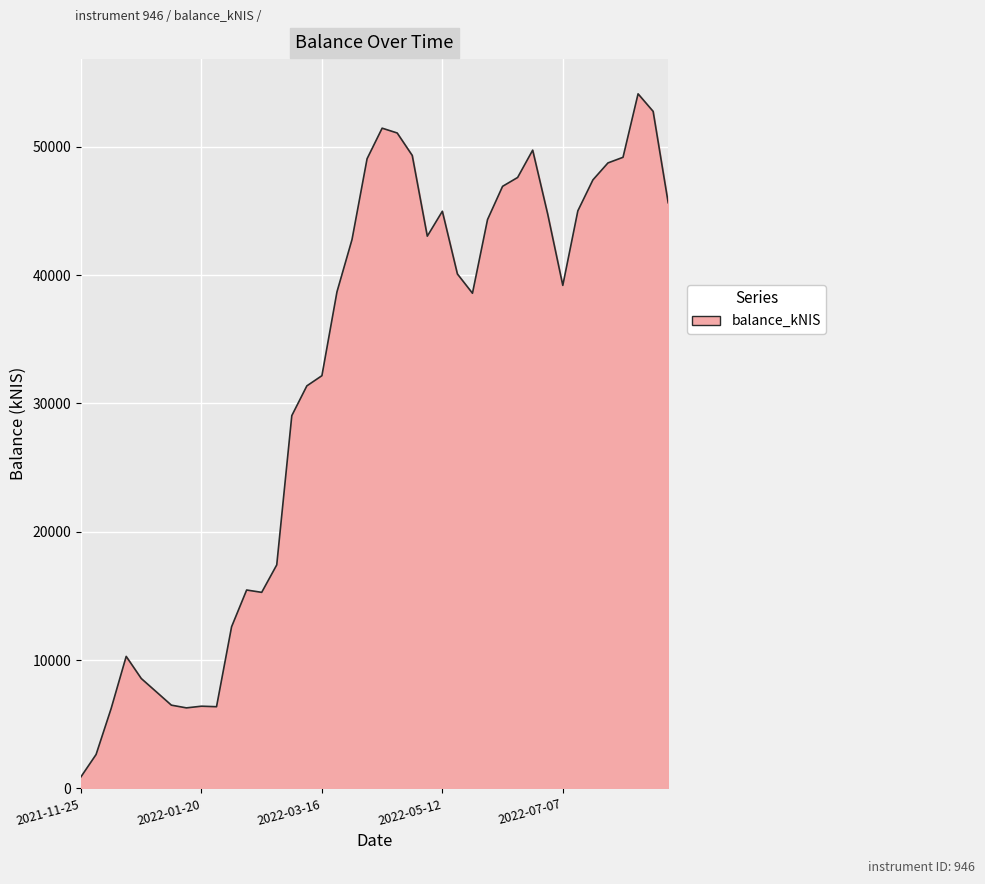

What is the maximum value shown in the chart?

54124.5